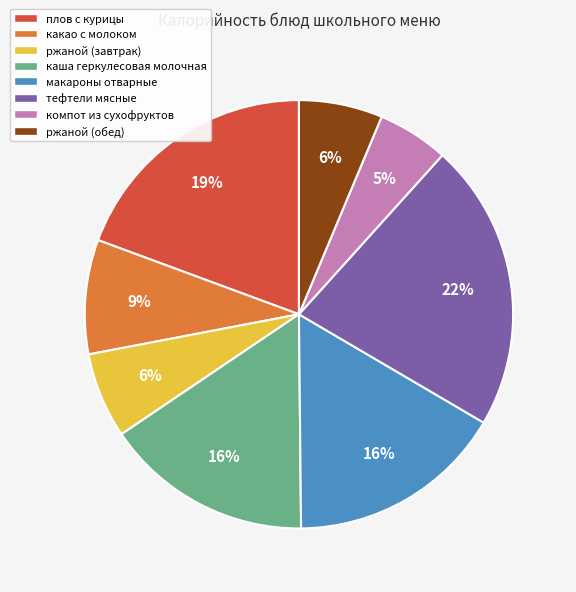

Is it true that какао с молоком is 9% of the pie?

True